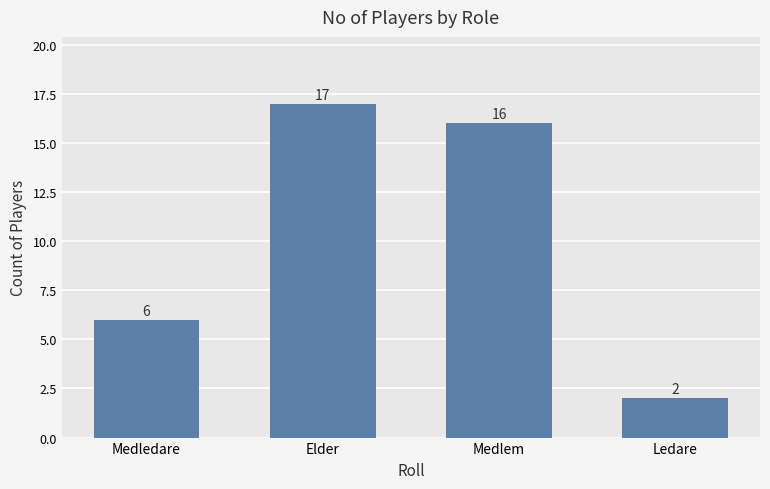

What is the difference between the maximum and minimum values?

15